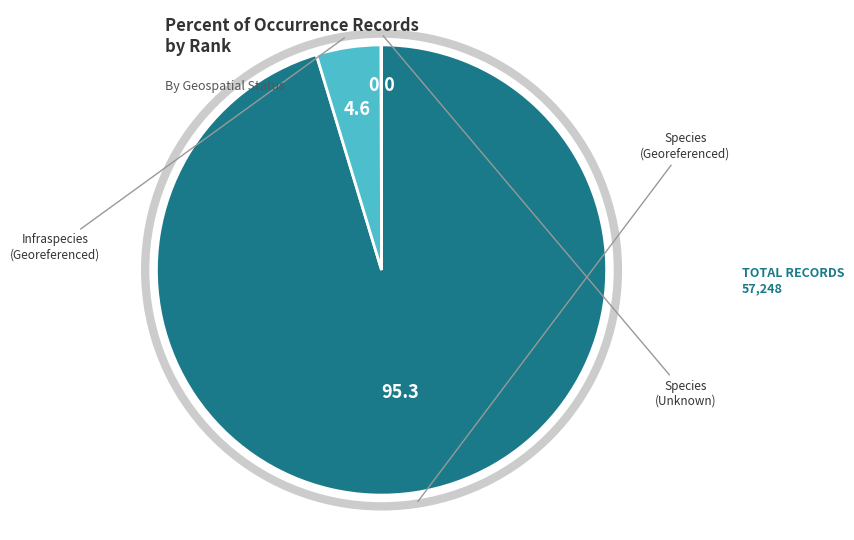

Does any single category account for the majority?

Yes